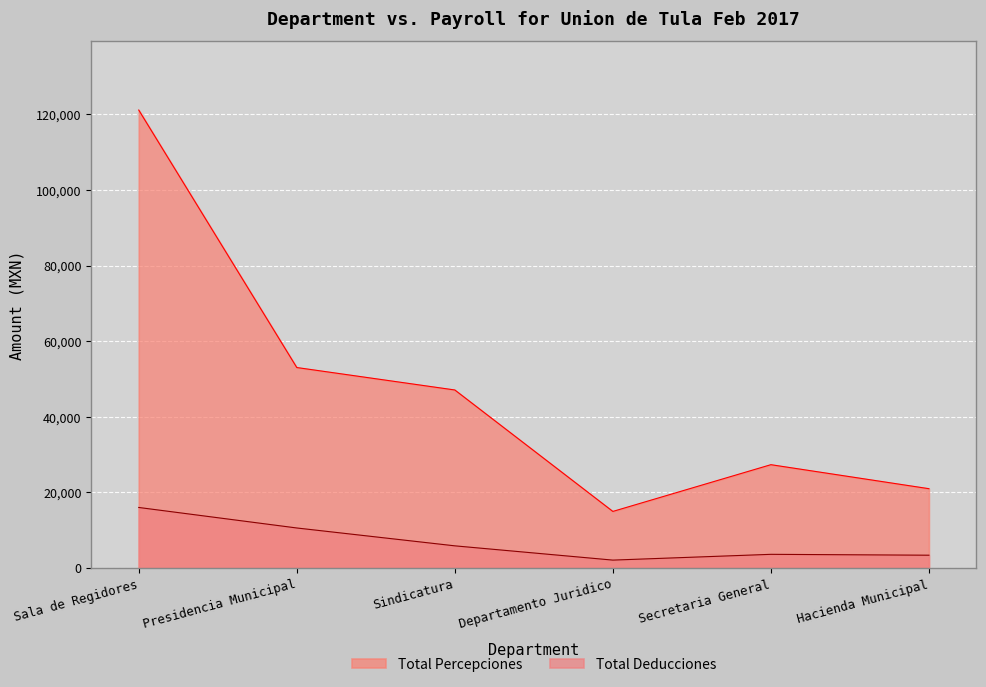

What is the value of the Total Percepciones point at the 2nd from the left?

53053.8